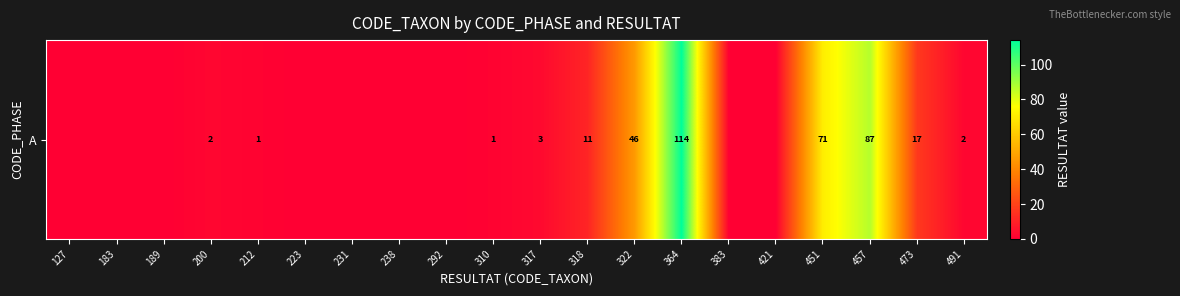

Reading right to left, what are all the values shown in this chart?

2	17	87	71	0	0	114	46	11	3	1	0	0	0	0	1	2	0	0	0